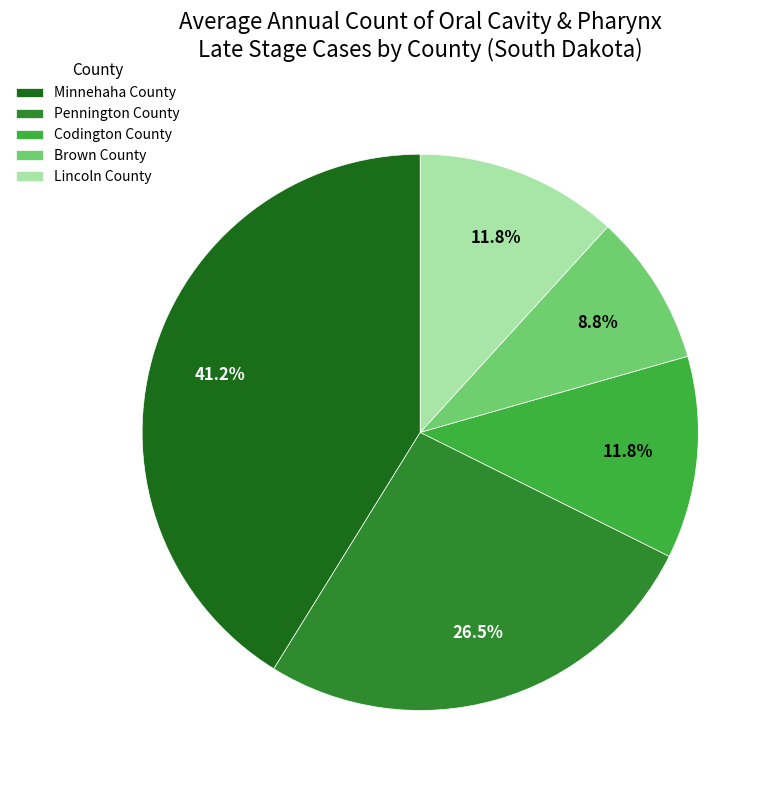

To the nearest percent, what is the combined percentage of Codington County and Pennington County?

38%